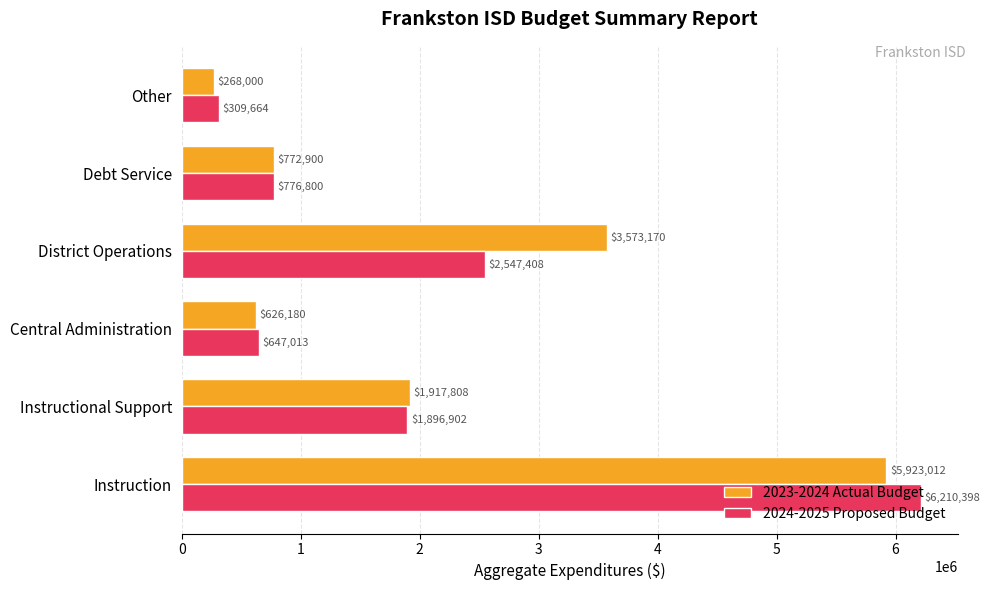

Read the 2023-2024 Actual Budget value at Instructional Support.

1917808